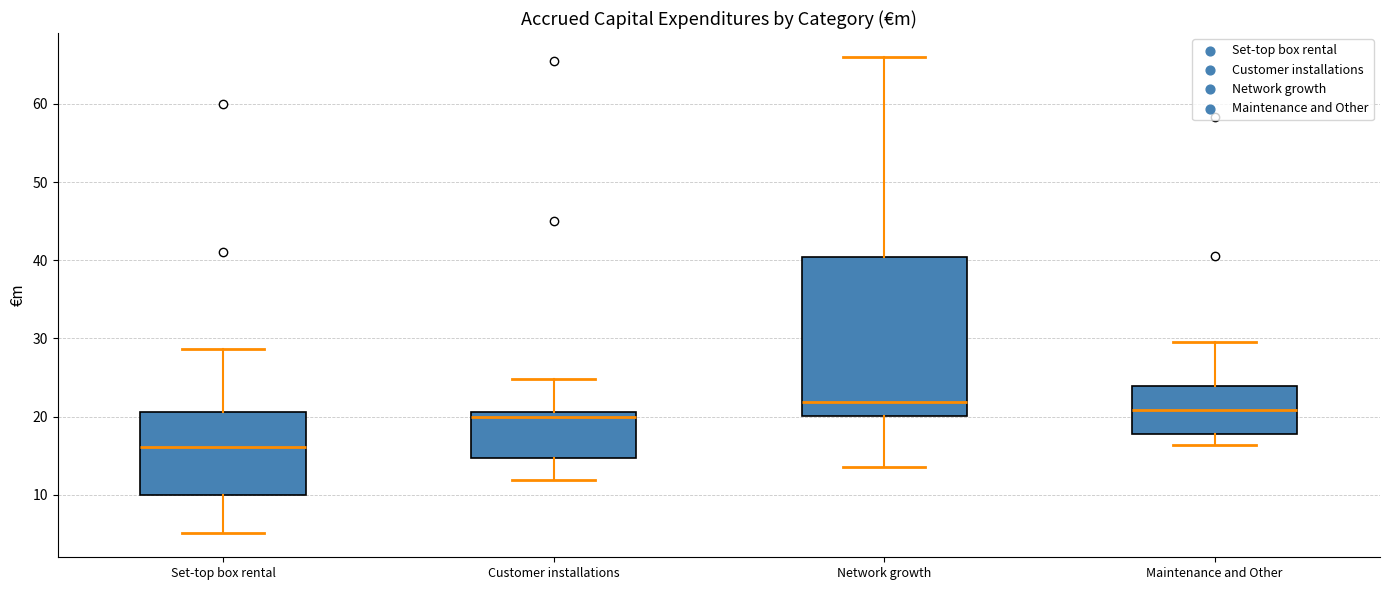

Which box is the tallest, from its lower edge to its upper edge?

Network growth